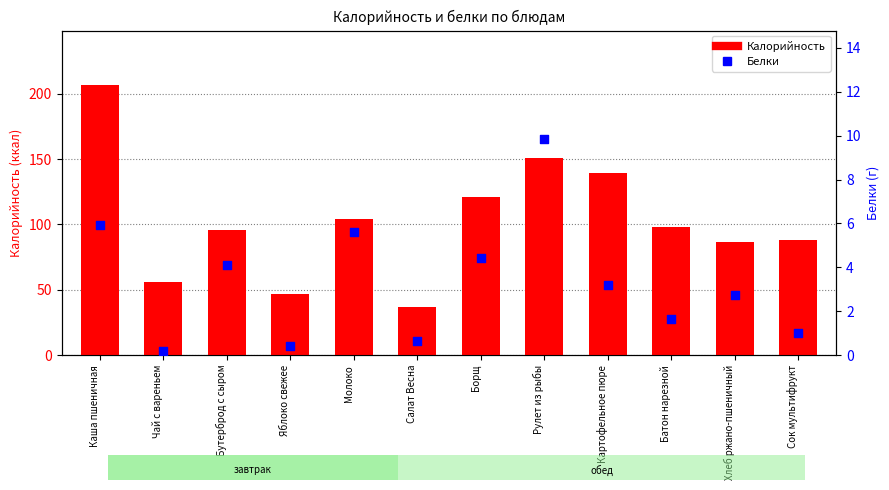

Is the value of Белки at Молоко greater than the value of Калорийность at Сок мультифрукт?

No